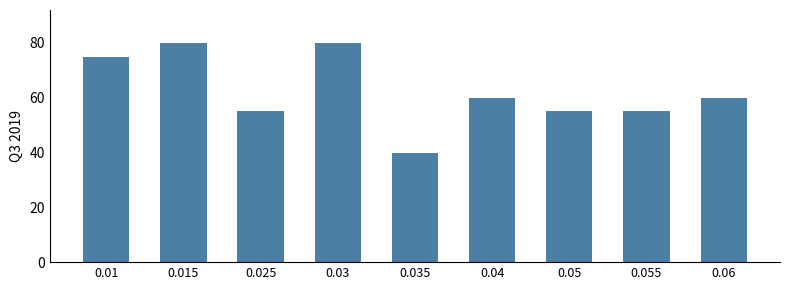

How many values are below 60?

4